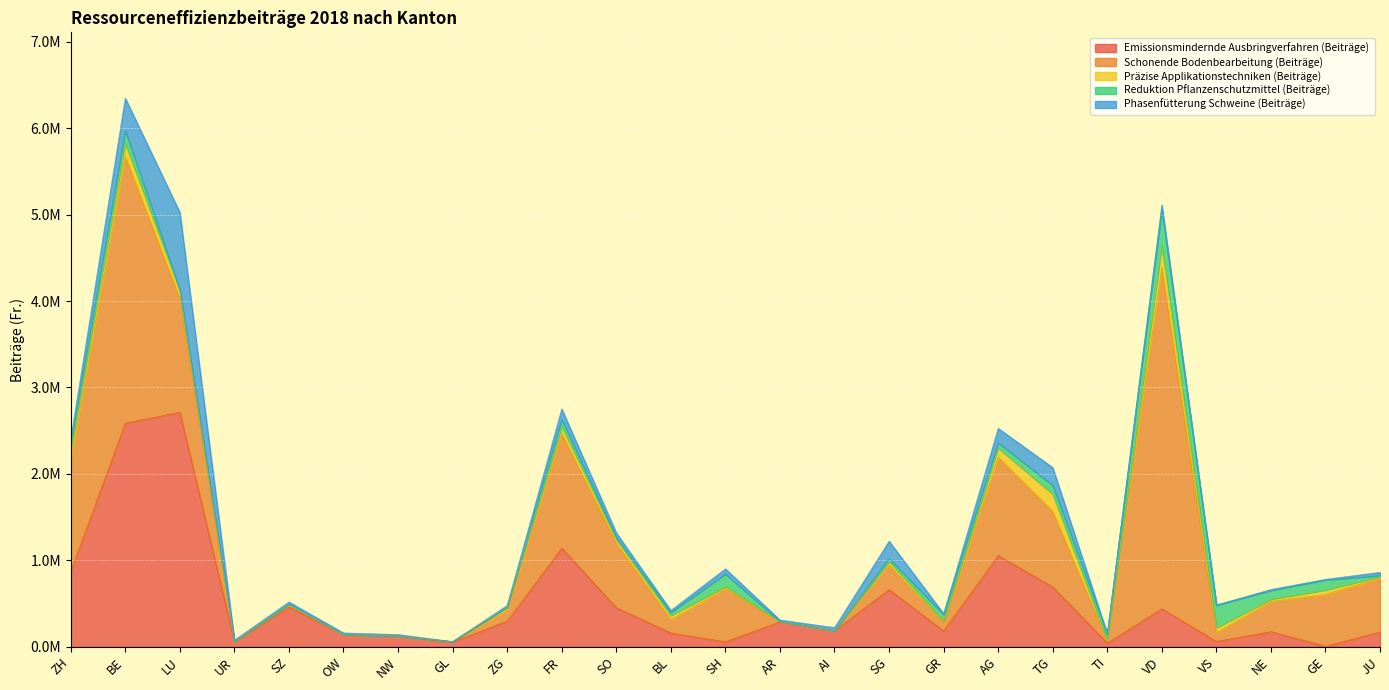

Rank the series at VS from highest to lowest value.

Reduktion Pflanzenschutzmittel (Beiträge), Schonende Bodenbearbeitung (Beiträge), Emissionsmindernde Ausbringverfahren (Beiträge), Präzise Applikationstechniken (Beiträge), Phasenfütterung Schweine (Beiträge)